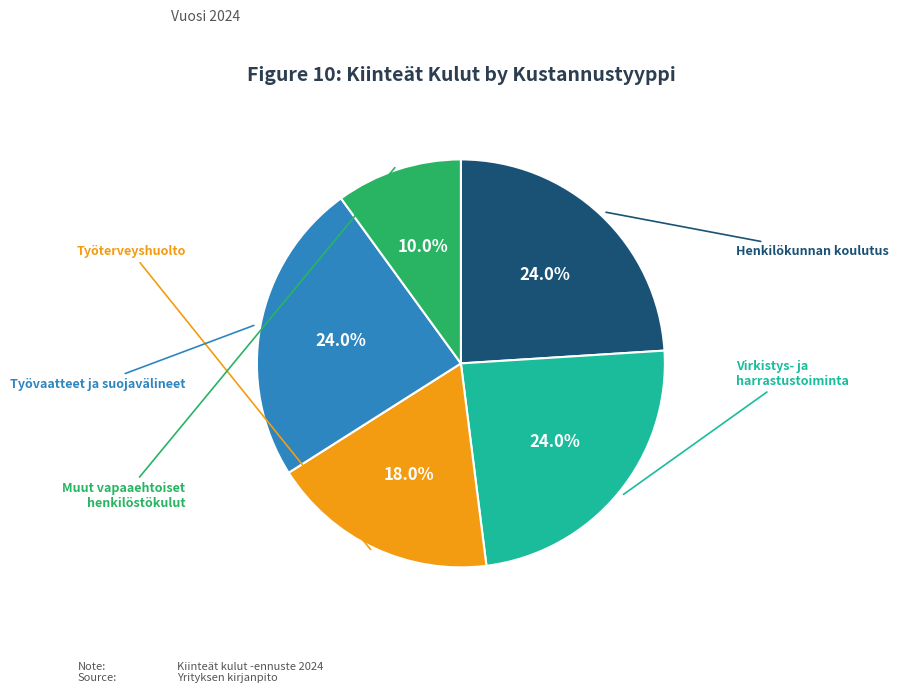

What is the smallest slice in the pie chart?

Muut vapaaehtoiset henkilöstökulut